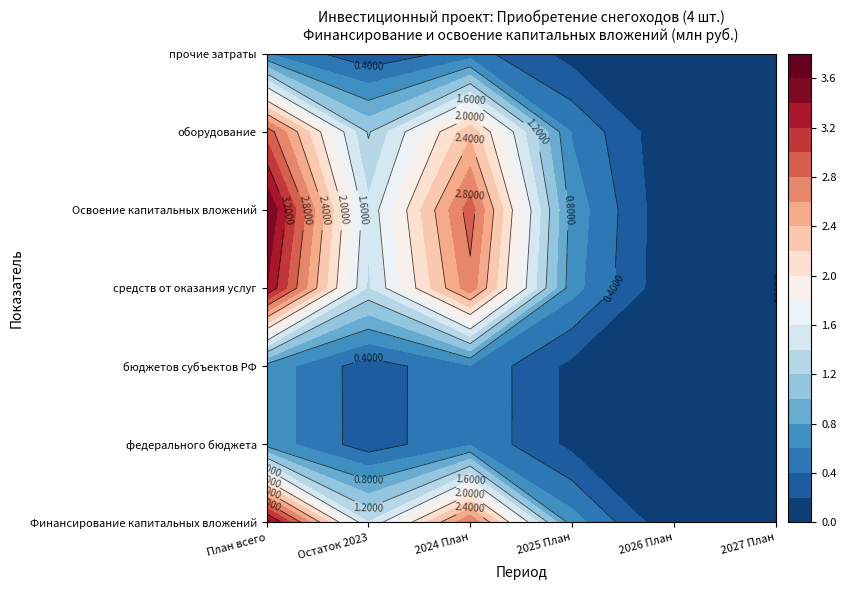

Reading left to right, extract all data points from this chart.

Финансирование капитальных вложений: 5.1	0.0	5.1	0.0	0.0	0.0
федерального бюджета: 0.0	0.0	0.0	0.0	0.0	0.0
бюджетов субъектов РФ: 0.0	0.0	0.0	0.0	0.0	0.0
средств от оказания услуг: 5.1	0.0	5.1	0.0	0.0	0.0
Освоение капитальных вложений: 4.2	0.0	4.2	0.0	0.0	0.0
оборудование: 4.2	0.0	4.2	0.0	0.0	0.0
прочие затраты: 0.0	0.0	0.0	0.0	0.0	0.0